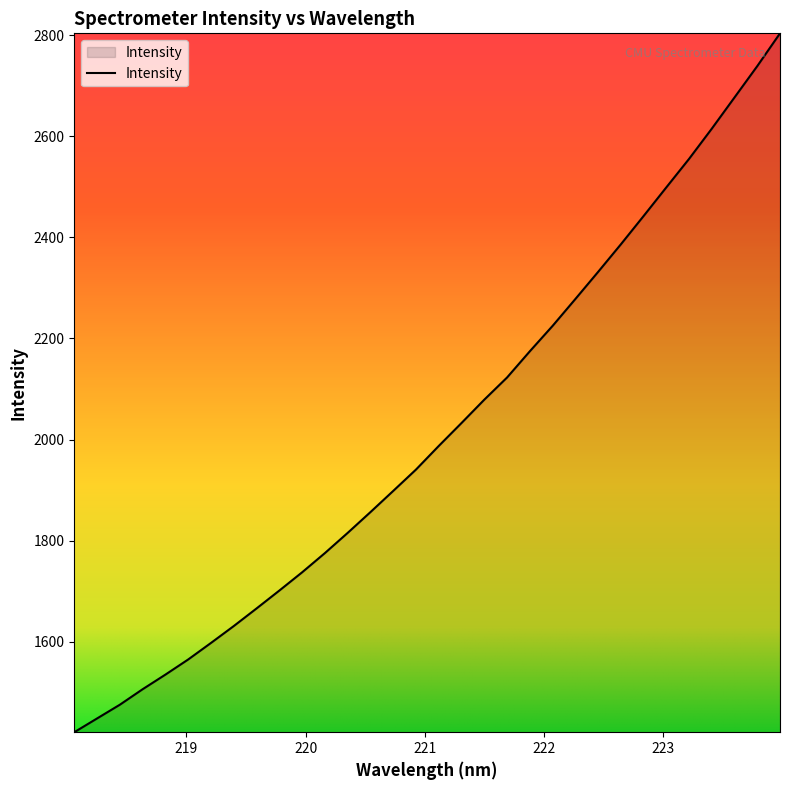

What is the difference between the maximum and minimum values?

1382.7